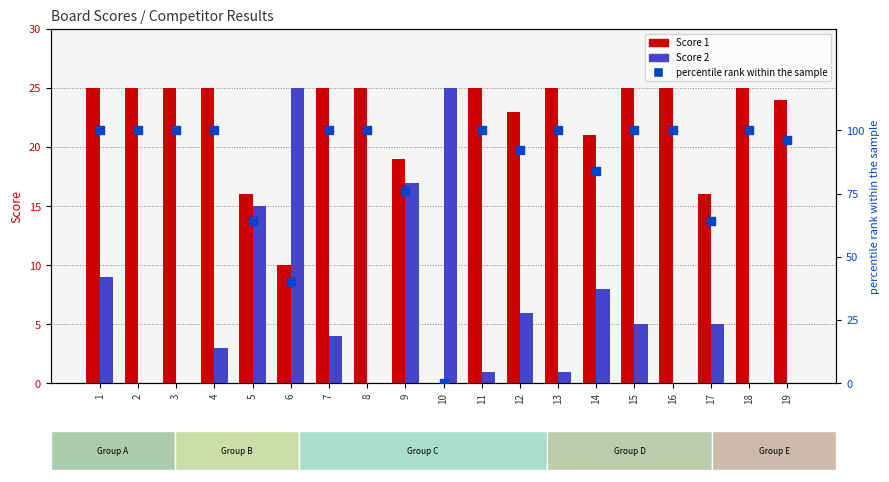

Which label corresponds to the smallest value in the chart?

10